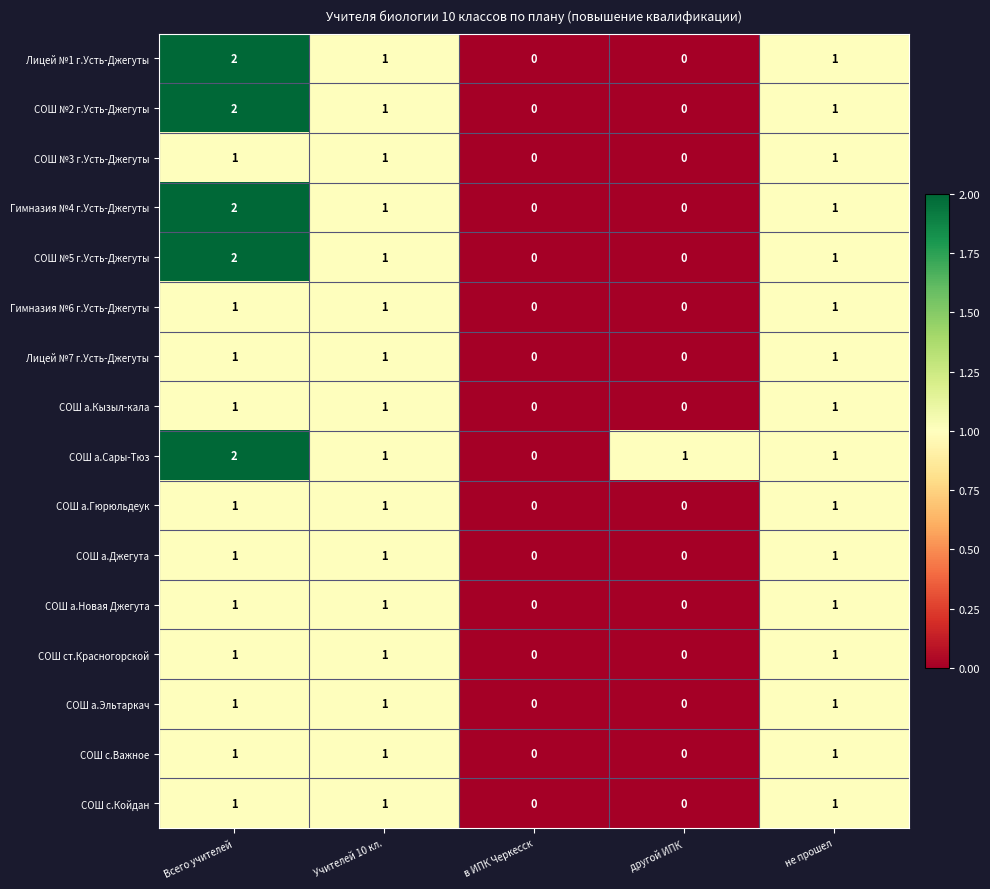

What is the sum of all СОШ а.Эльтаркач values?

3